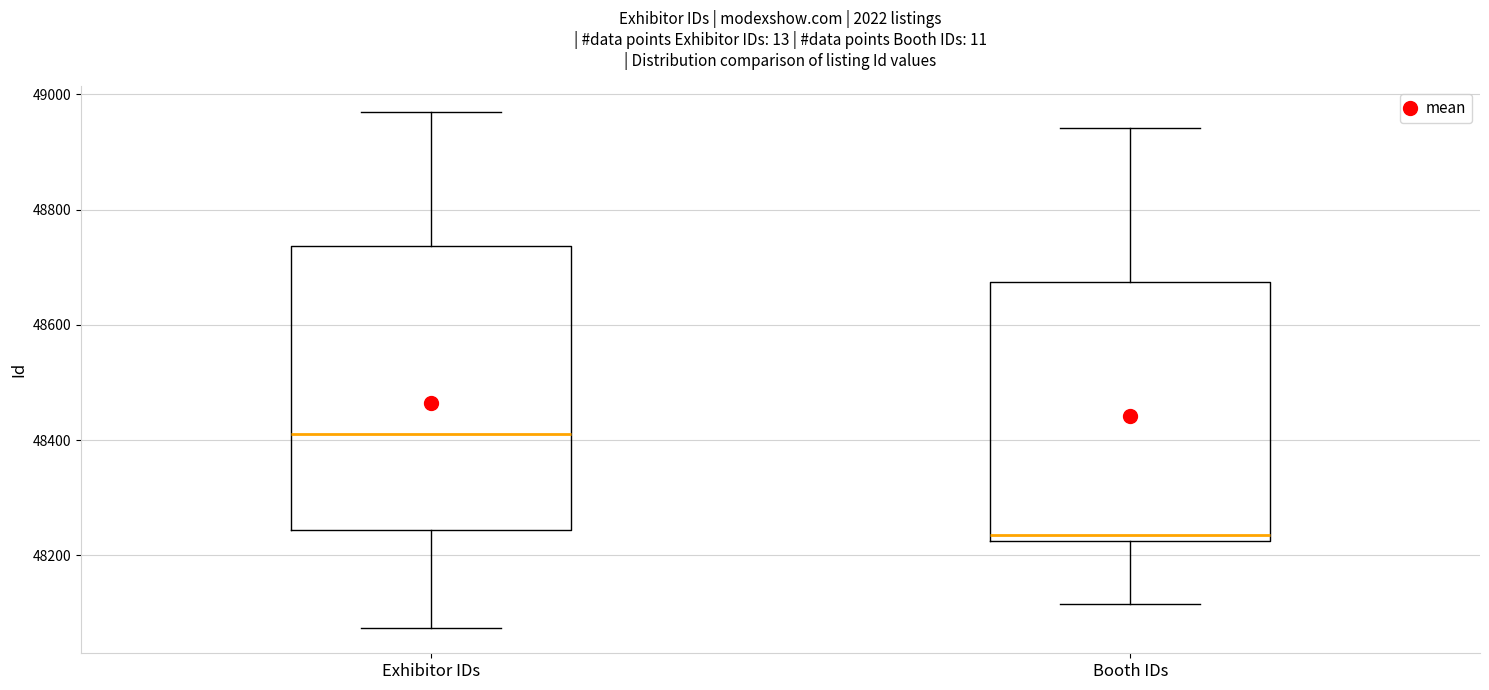

Where does the median line of the box for Booth IDs sit on the y-axis? The values are not printed on the chart, so give them approximately, as read against the axis.

48240